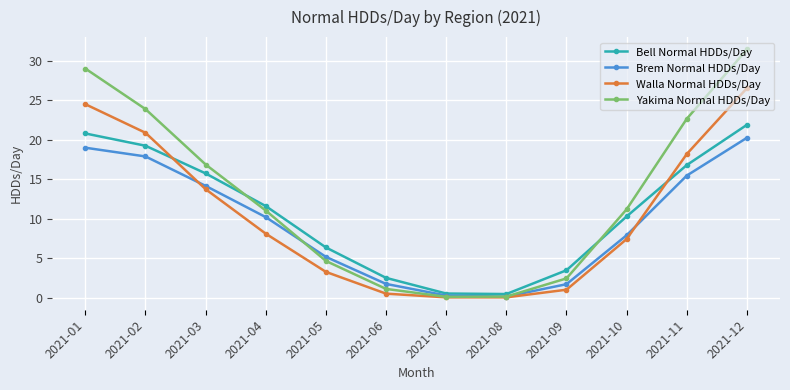

What is the average value of the Bell Normal HDDs/Day series?

10.8